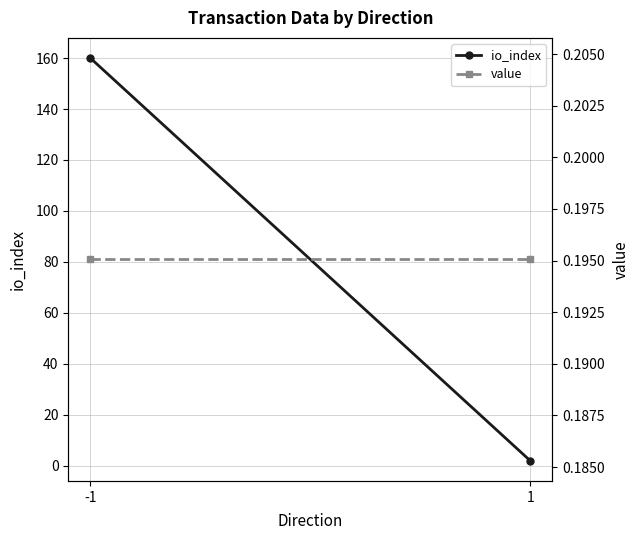

What are all the series names shown in the legend?

io_index, value